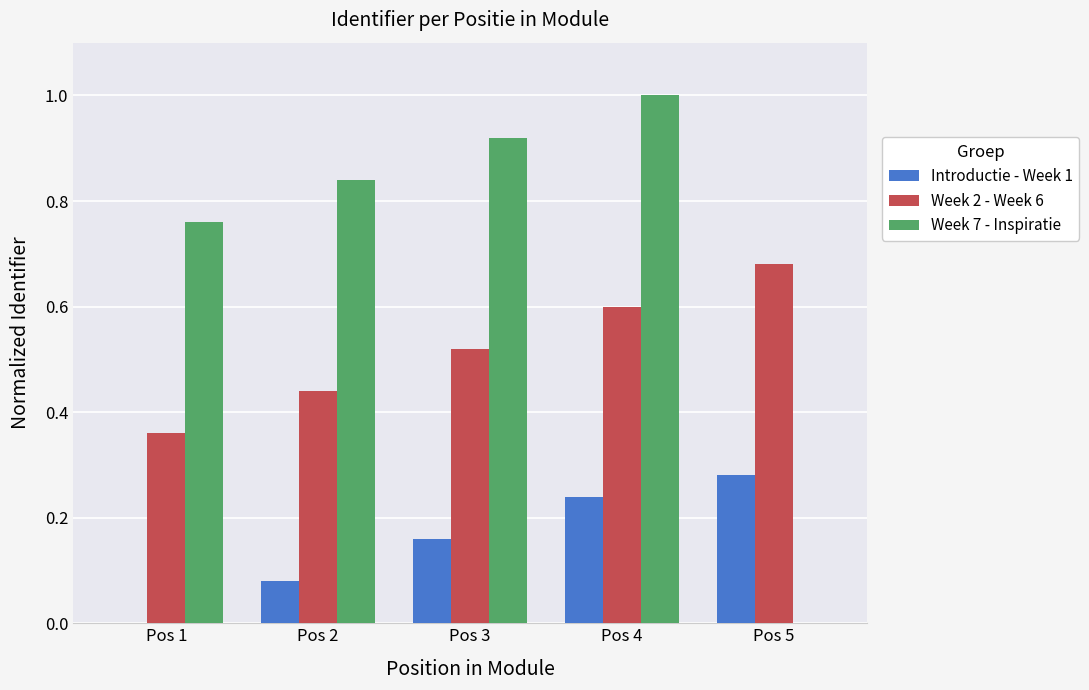

At which category is the sum across all series the highest?

Pos 4